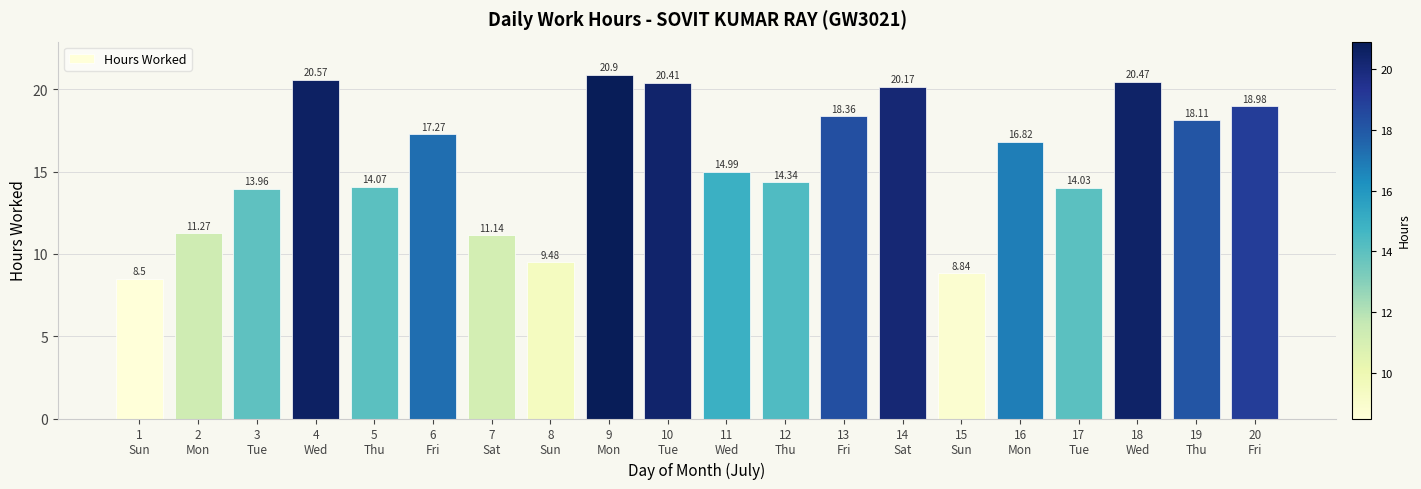

True or false: the data shows 20.2 at 3
Tue.

False